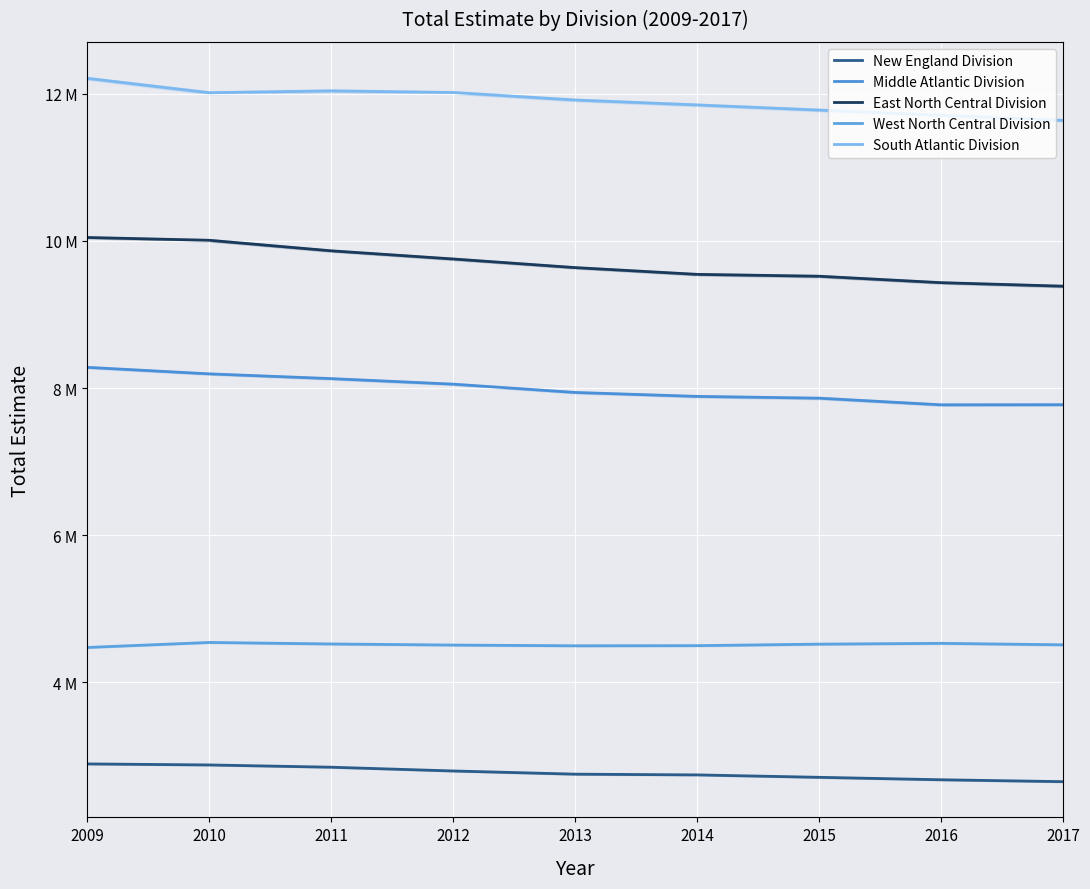

Reading right to left, list all the values displayed in this chart.

New England Division: 2017=2646408	2016=2672191	2015=2705422	2014=2738279	2013=2748414	2012=2791807	2011=2842839	2010=2873667	2009=2887774
Middle Atlantic Division: 2017=7772871	2016=7771570	2015=7862062	2014=7886065	2013=7939554	2012=8052475	2011=8127903	2010=8192448	2009=8281146
East North Central Division: 2017=9384931	2016=9432889	2015=9520306	2014=9545680	2013=9637724	2012=9754898	2011=9865949	2010=10009144	2009=10047182
West North Central Division: 2017=4507611	2016=4527507	2015=4516779	2014=4496233	2013=4494259	2012=4504160	2011=4519100	2010=4539714	2009=4471703
South Atlantic Division: 2017=11640000	2016=11710000	2015=11780000	2014=11850000	2013=11917000	2012=12018859	2011=12040971	2010=12015546	2009=12211630